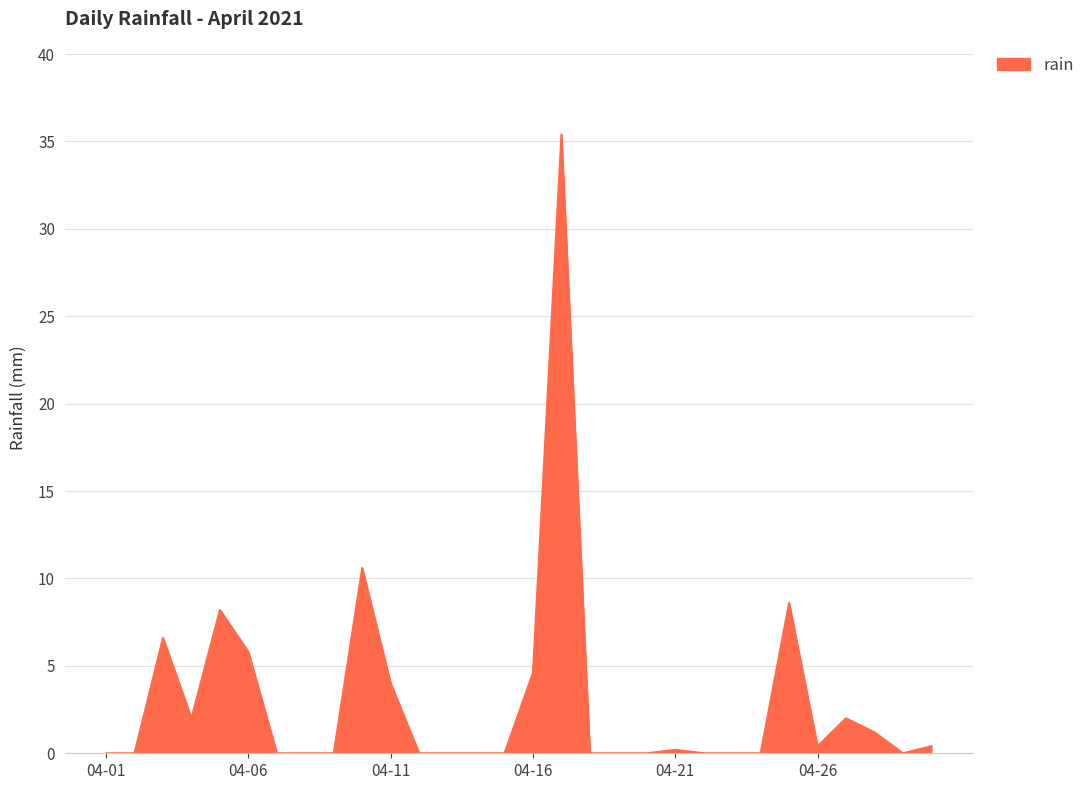

True or false: there are more than 2 points higher than both neighbors.

True